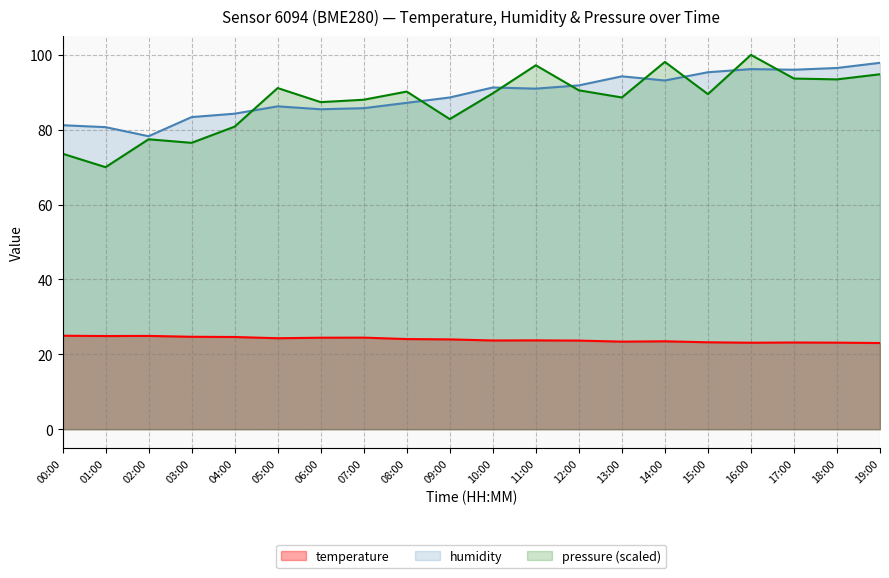

True or false: pressure_norm has more than 2 interior local peaks.

True